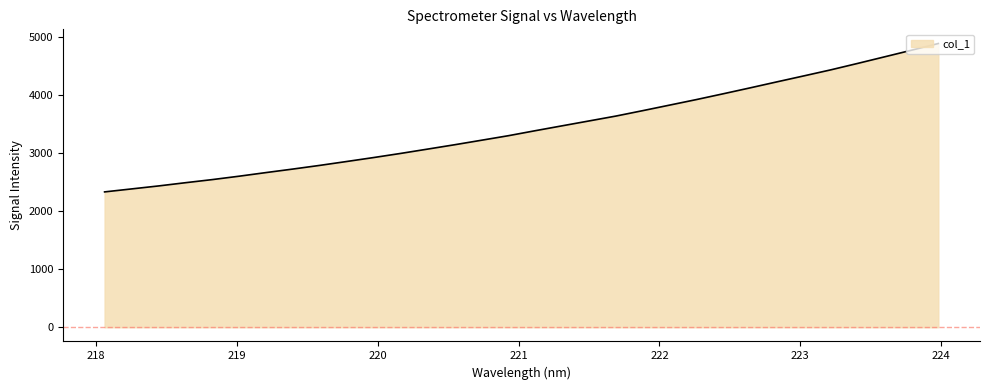

Reading left to right, transcribe all the data shown in this chart.

2329.0	2380.0	2431.2	2486.8	2540.5	2599.2	2661.6	2722.3	2785.5	2852.4	2920.3	2990.9	3065.1	3139.7	3217.4	3295.4	3381.4	3465.6	3549.3	3633.3	3726.7	3822.1	3917.6	4017.5	4119.2	4222.8	4325.3	4429.0	4539.7	4652.7	4766.1	4881.6